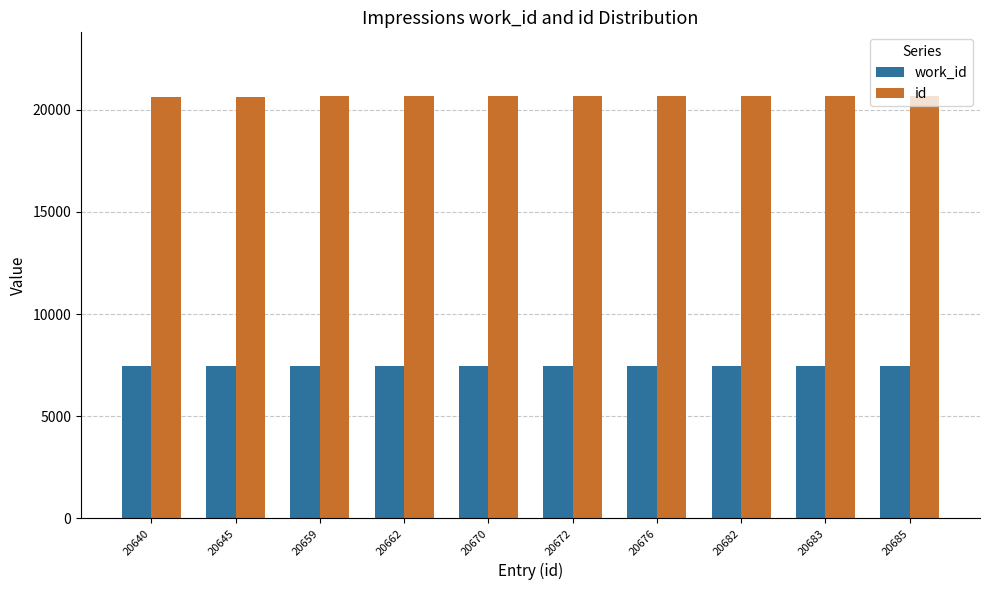

How many distinct data groups are displayed?

2